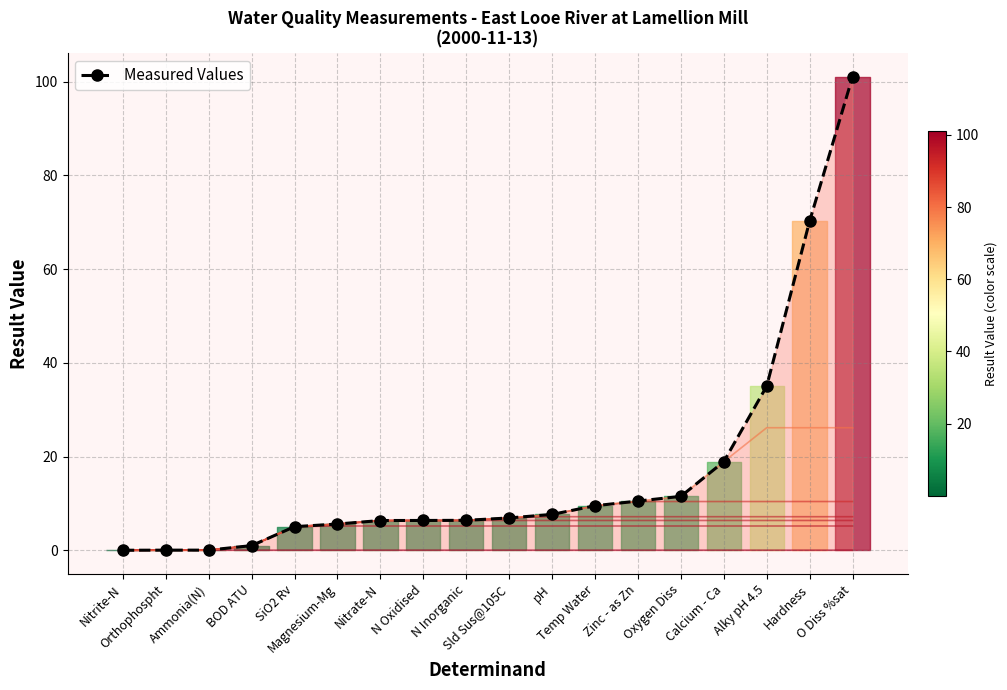

Reading right to left, extract all data points from this chart.

101.0	70.2	35.0	18.9	11.5	10.5	9.5	7.7	6.9	6.4	6.4	6.3	5.6	5.0	1.0	0.0	0.0	0.0